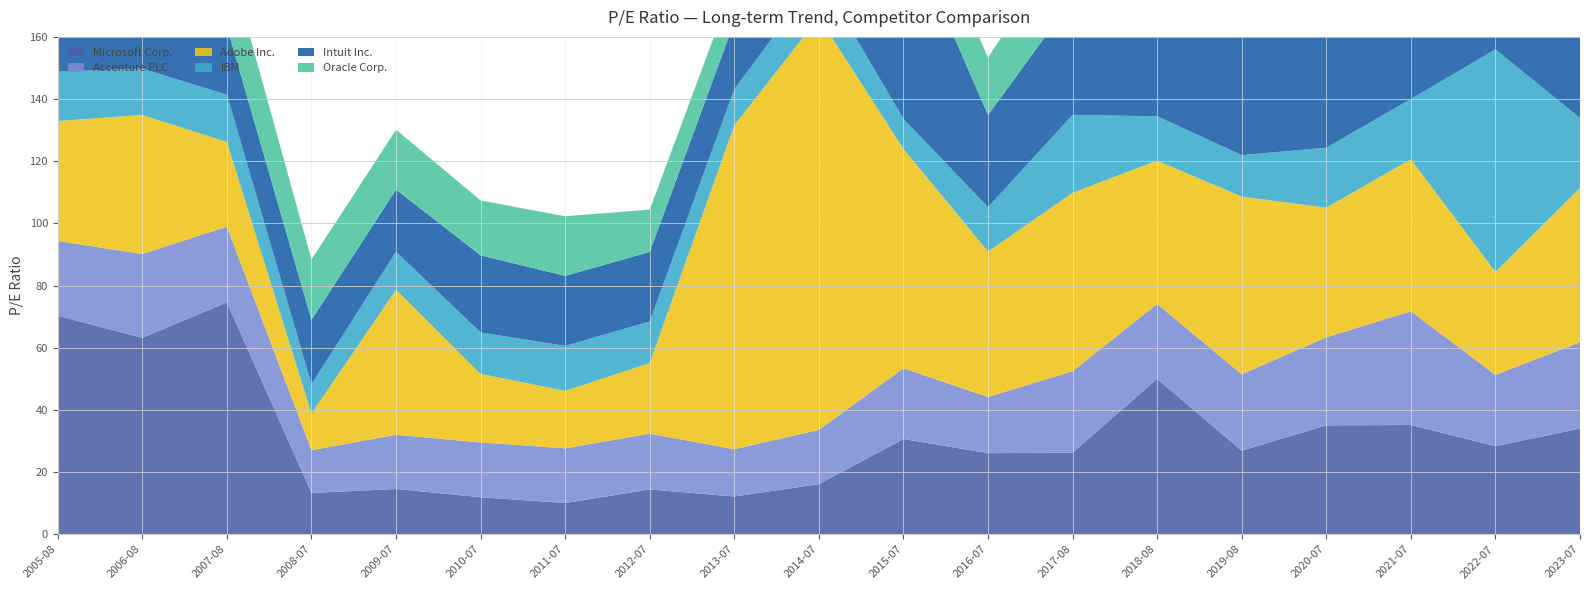

Reading left to right, transcribe all the data shown in this chart.

Microsoft Corp.: 70.3	63.2	74.6	13.3	14.6	11.9	10.0	14.4	12.1	16.1	30.6	26.1	26.2	50.0	26.9	35.0	35.1	28.3	34.0
Accenture PLC: 24.1	26.9	24.4	13.7	17.4	17.6	17.6	17.9	15.2	17.5	22.8	18.1	26.2	24.1	24.6	28.3	36.6	22.9	27.8
Adobe Inc.: 38.6	44.7	27.2	11.8	46.6	22.1	18.5	22.7	104.2	132.7	70.6	46.8	57.4	46.1	57.2	41.7	48.9	33.1	49.6
IBM: 15.8	14.9	15.2	9.4	12.2	13.3	14.5	13.4	11.6	13.6	9.7	14.3	25.1	14.2	13.3	19.3	19.4	71.6	22.5
Intuit Inc.: 21.0	27.4	21.9	20.7	20.0	24.8	22.5	22.4	21.7	26.4	63.9	29.6	37.3	46.9	48.2	49.5	75.2	57.3	64.6
Oracle Corp.: 23.7	23.4	23.6	19.4	19.2	17.7	19.2	13.6	12.8	16.3	17.9	18.5	22.5	45.9	16.9	16.7	15.8	26.9	39.0